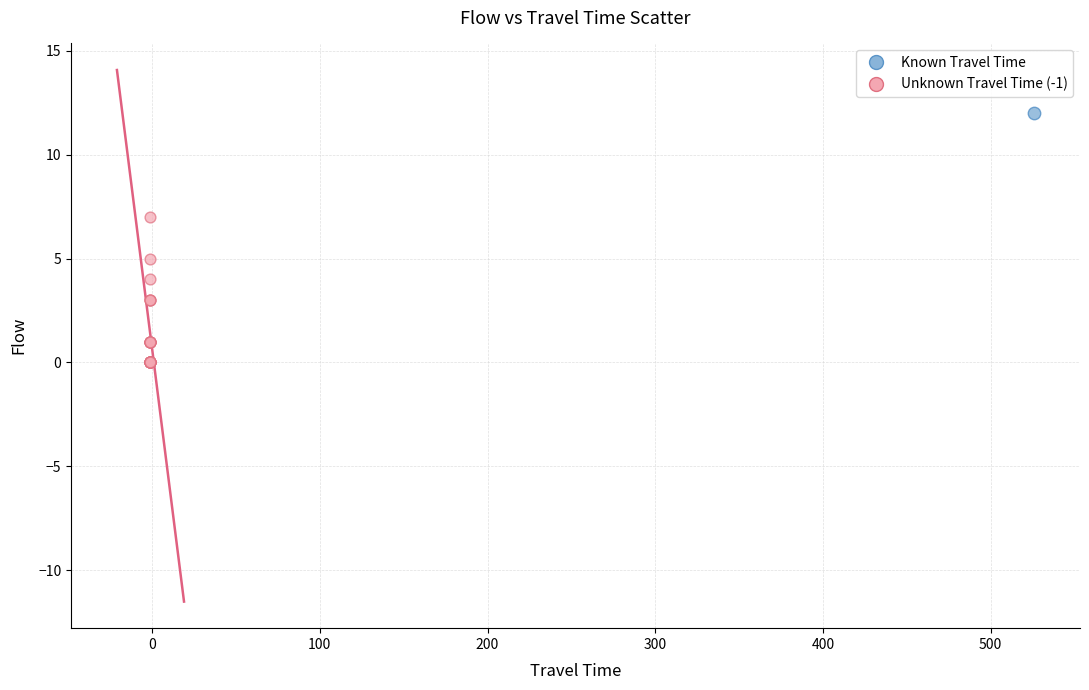

What are all the series names shown in the legend?

Known Travel Time, Unknown Travel Time (-1)